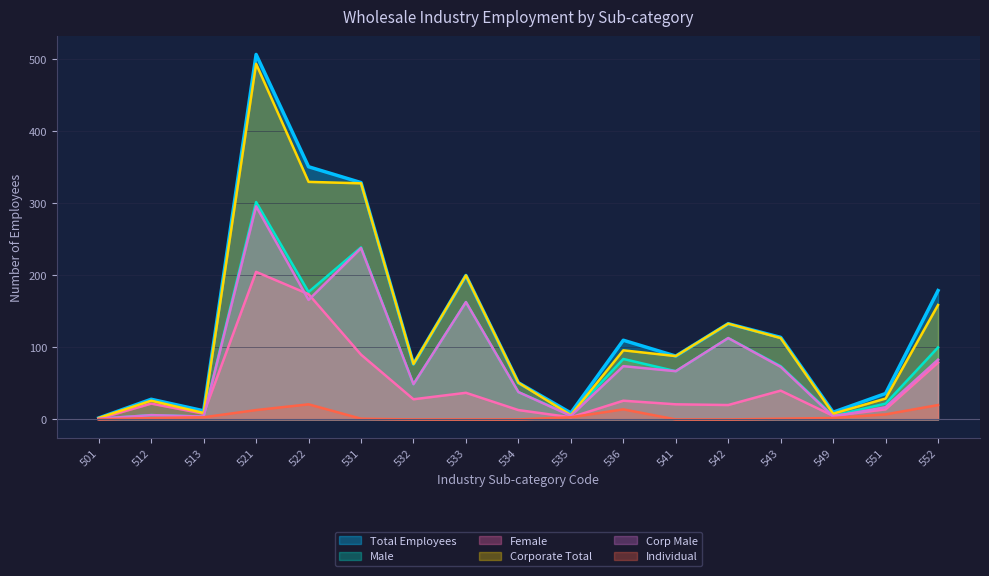

At which category does Male reach its first local valley?

513